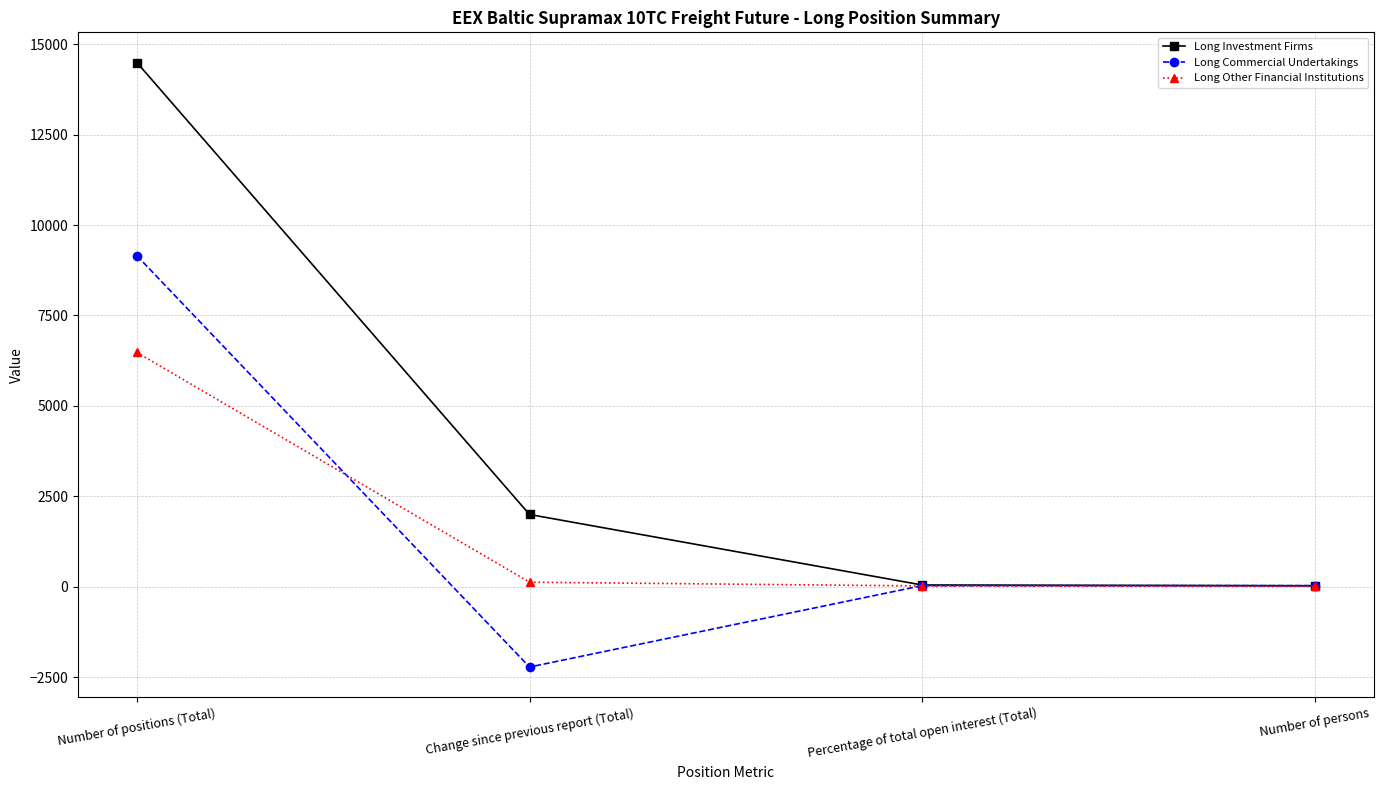

What is the difference between the Long Other Financial Institutions values at Number of positions (Total) and Percentage of total open interest (Total)?

6455.6